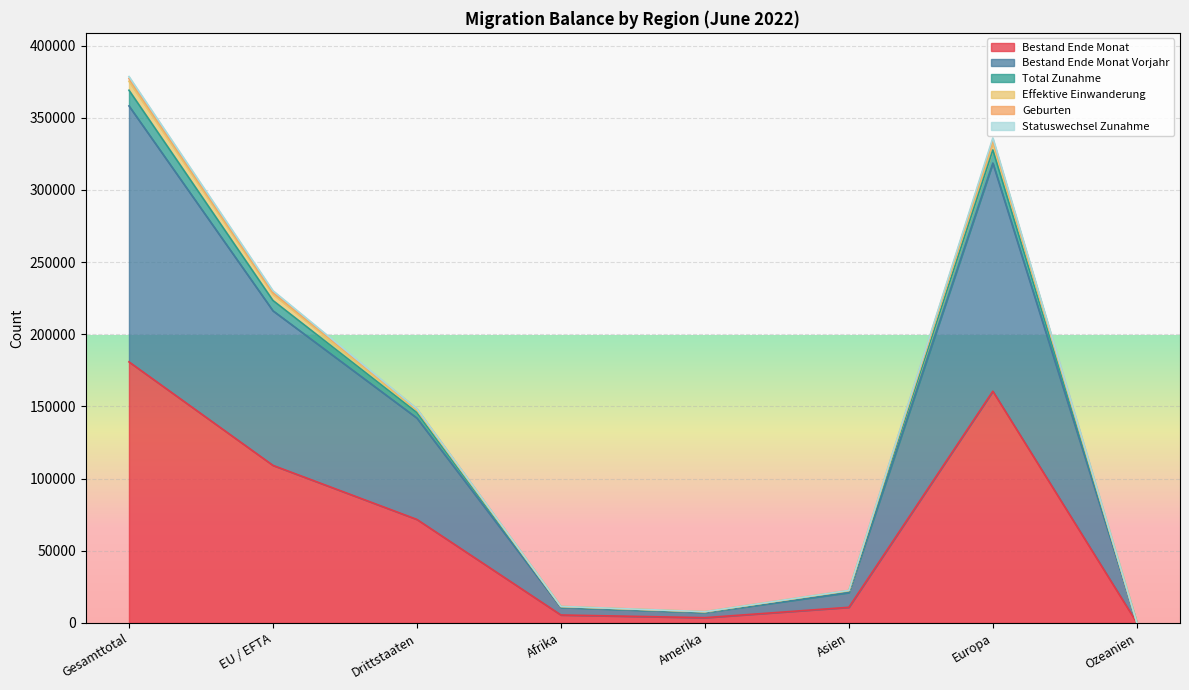

What position from the left is EU / EFTA?

2